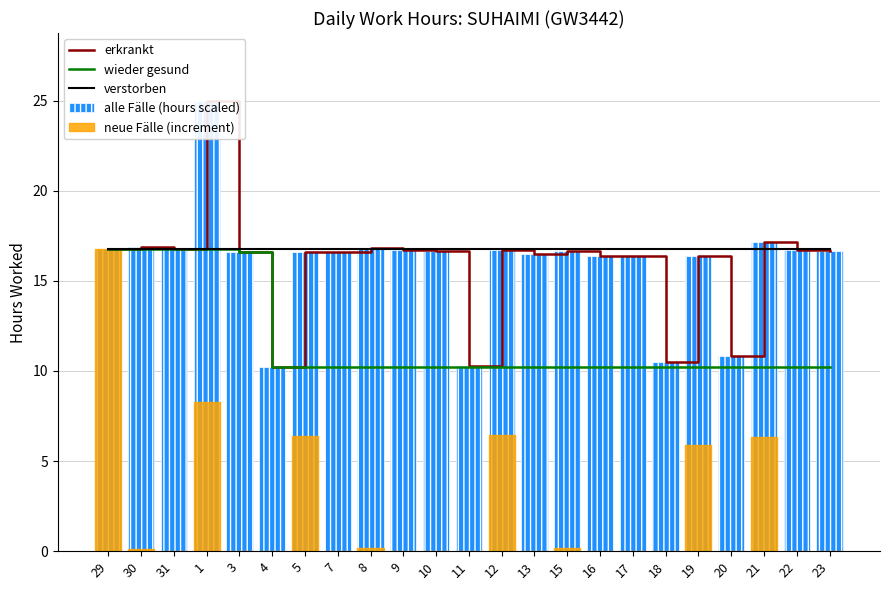

Between 3 and 20, which series saw the biggest shift?

wieder gesund